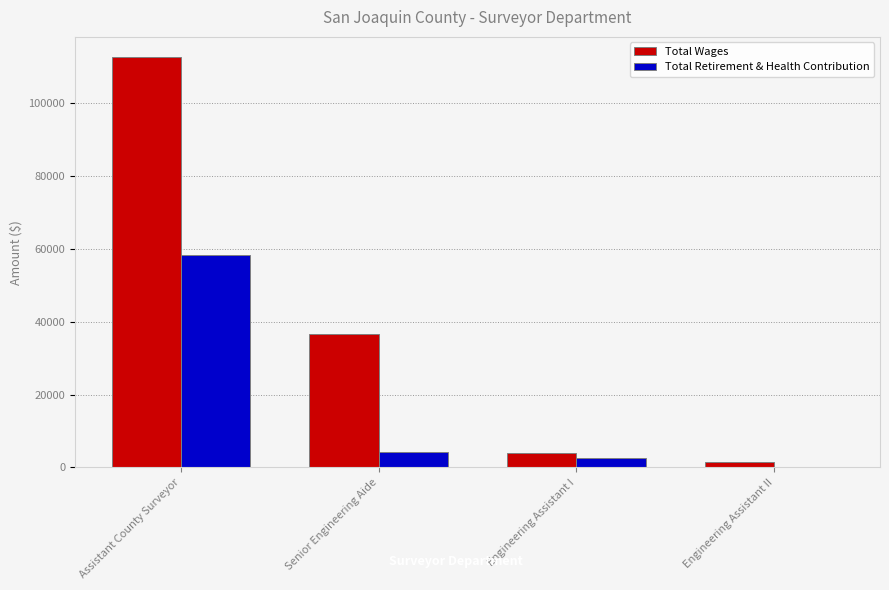

Which series changed the most between Assistant County Surveyor and Senior Engineering Aide?

Total Wages